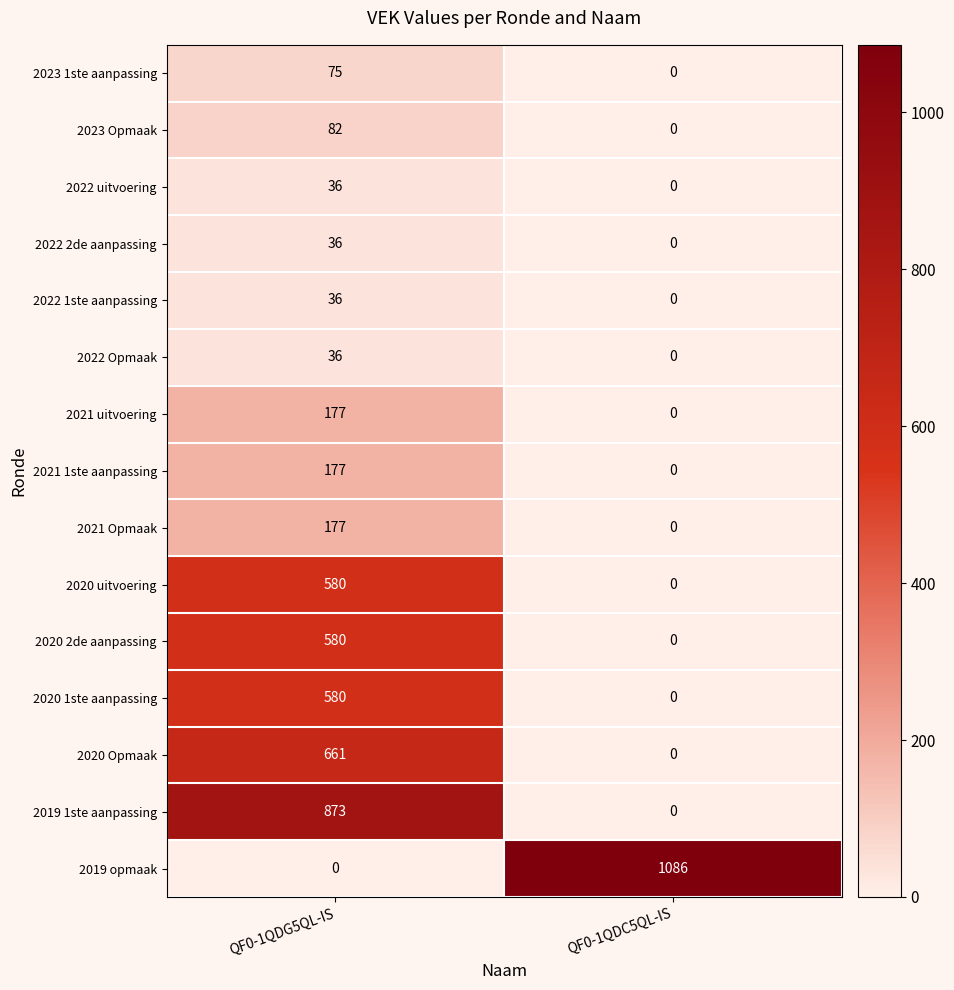

At how many categories does at least one series exceed 105?

2